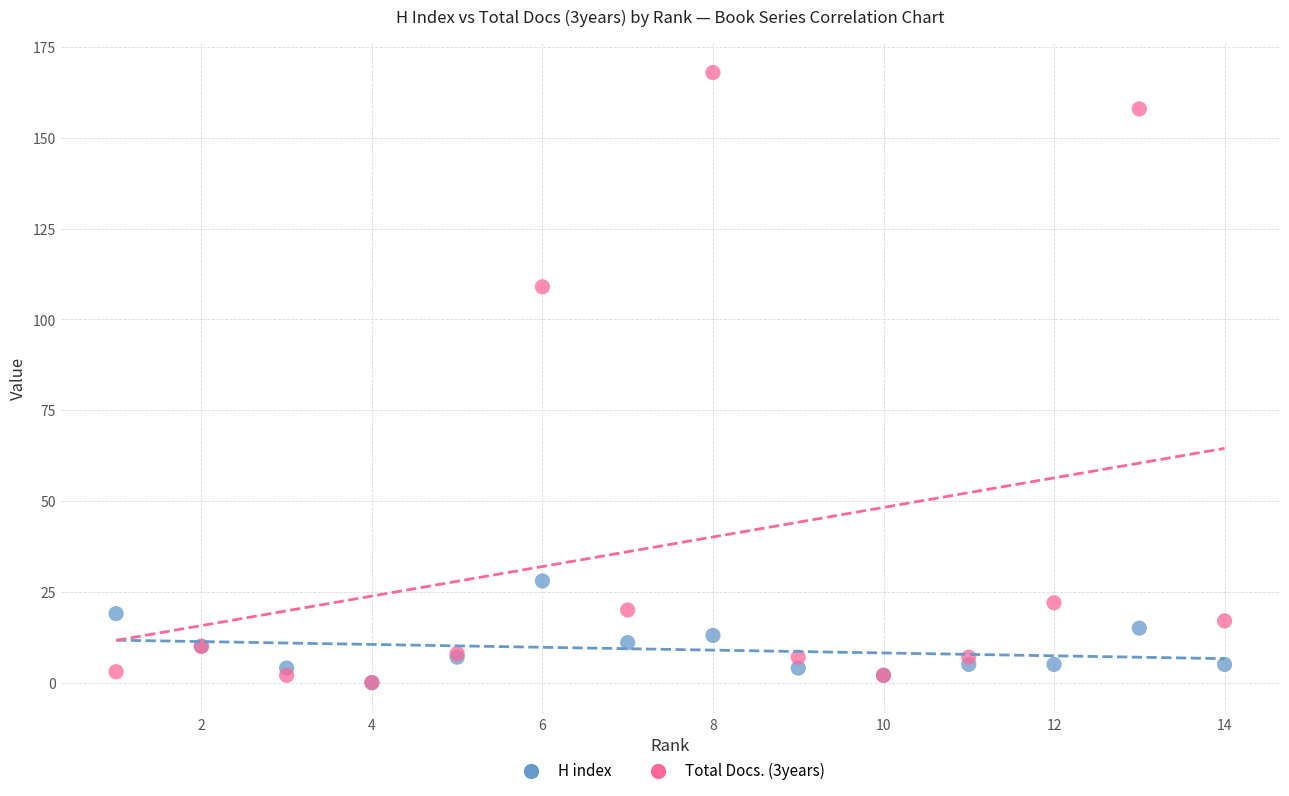

Across all series, what Y value is closest to 84?

109